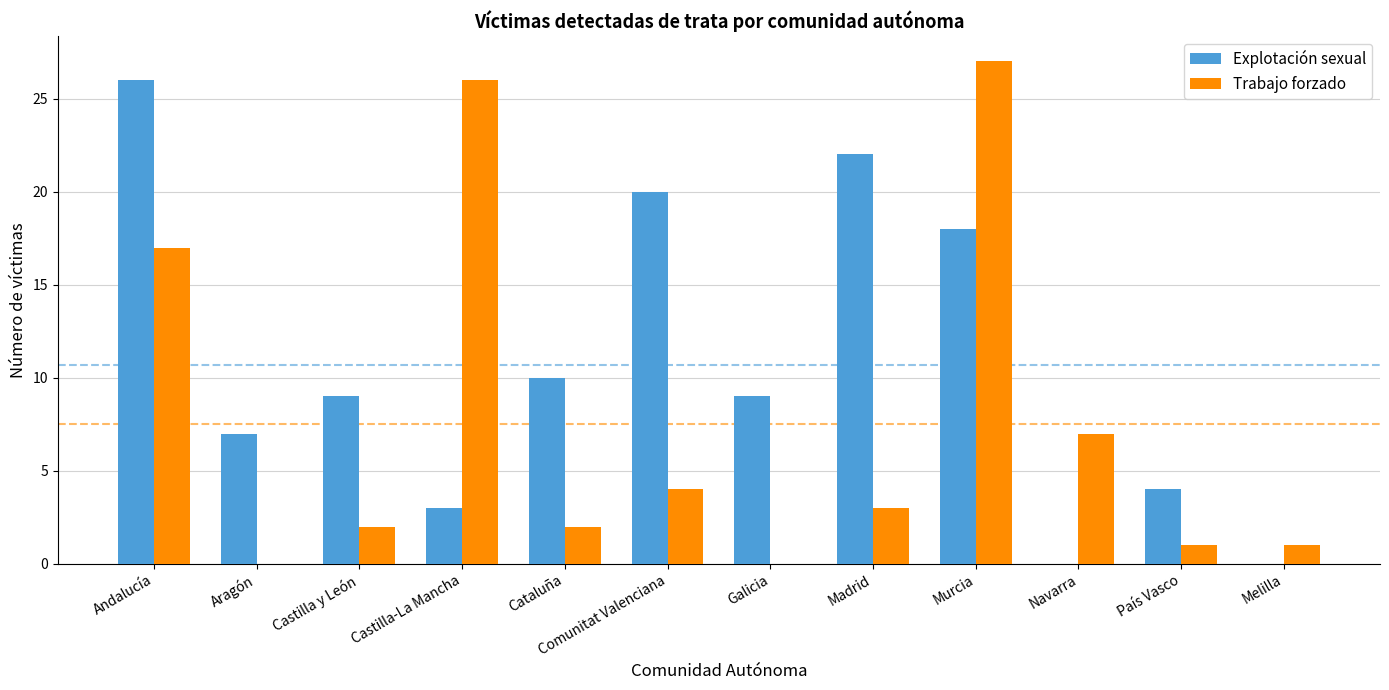

Reading left to right, extract all data points from this chart.

Explotación sexual: 26	7	9	3	10	20	9	22	18	0	4	0
Trabajo forzado: 17	0	2	26	2	4	0	3	27	7	1	1